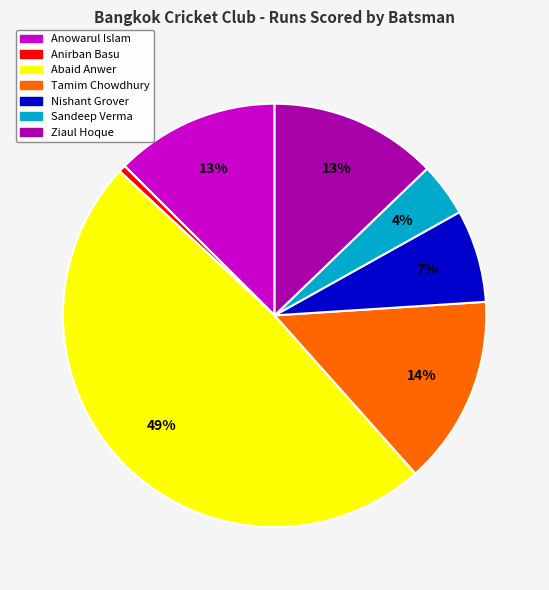

Approximately how many times larger is the value at Nishant Grover compared to Tamim Chowdhury?

0.5